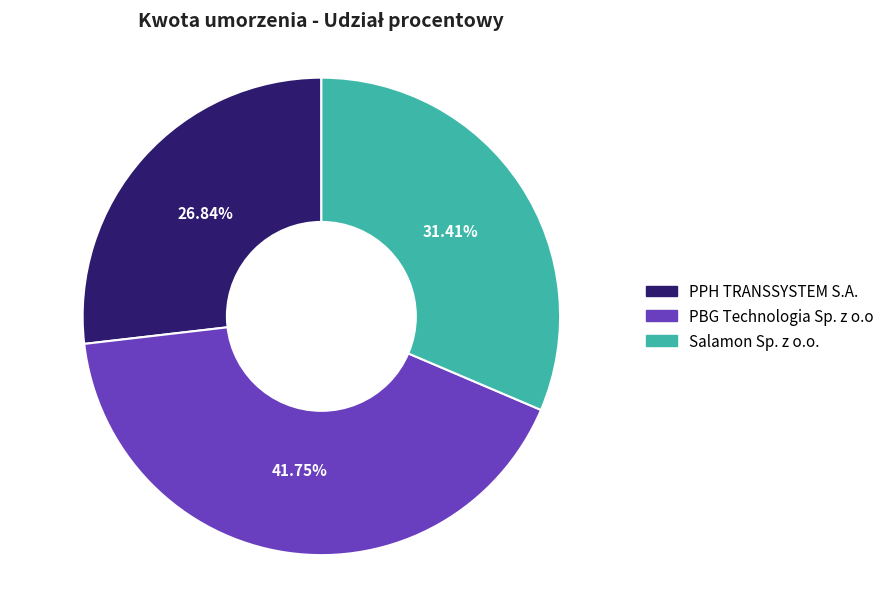

Which slice is the largest?

PBG Technologia Sp. z o.o